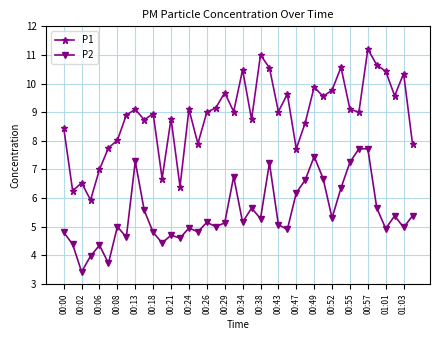

True or false: P1 and P2 intersect in this chart.

False